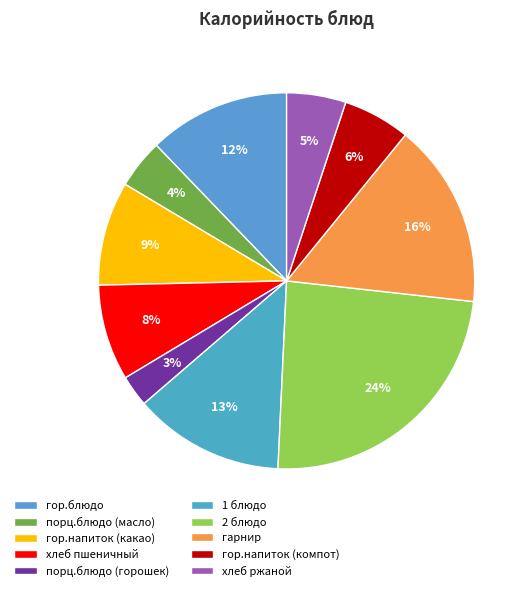

True or false: гарнир accounts for 23% of the total.

False